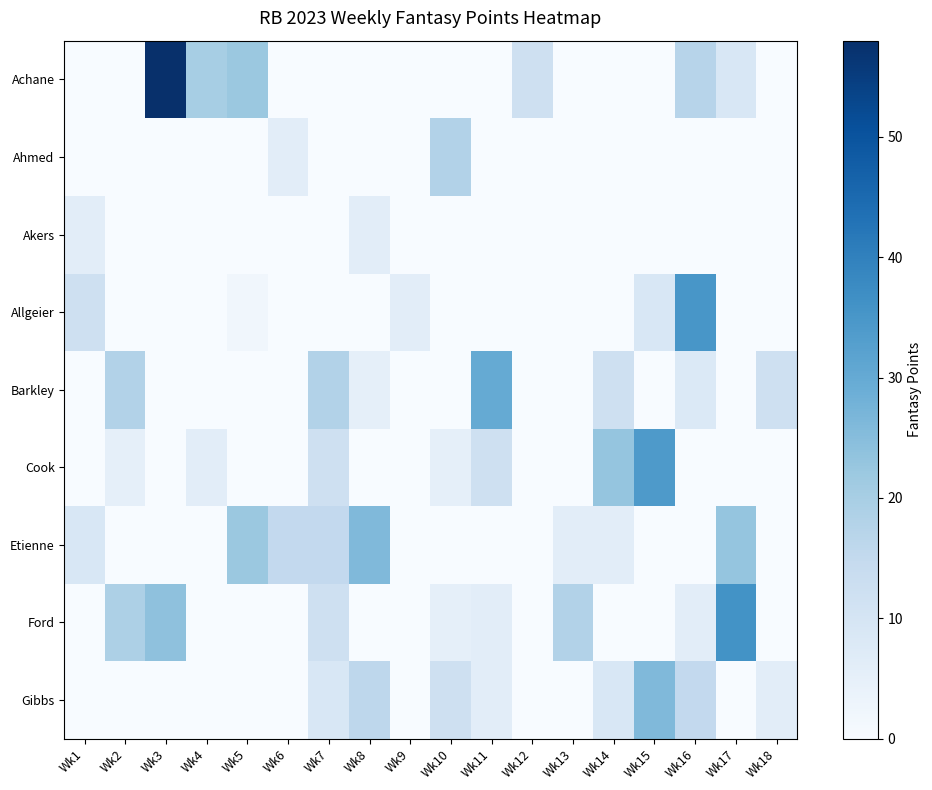

Reading right to left, extract all data points from this chart.

Achane: Wk18=0	Wk17=9	Wk16=17	Wk15=0	Wk14=0	Wk13=0	Wk12=12	Wk11=0	Wk10=0	Wk9=0	Wk8=0	Wk7=0	Wk6=0	Wk5=22	Wk4=20	Wk3=58	Wk2=0	Wk1=0
Ahmed: Wk18=0	Wk17=0	Wk16=0	Wk15=0	Wk14=0	Wk13=0	Wk12=0	Wk11=0	Wk10=18	Wk9=0	Wk8=0	Wk7=0	Wk6=6	Wk5=0	Wk4=0	Wk3=0	Wk2=0	Wk1=0
Akers: Wk18=0	Wk17=0	Wk16=0	Wk15=0	Wk14=0	Wk13=0	Wk12=0	Wk11=0	Wk10=0	Wk9=0	Wk8=6	Wk7=0	Wk6=0	Wk5=0	Wk4=0	Wk3=0	Wk2=0	Wk1=6
Allgeier: Wk18=0	Wk17=0	Wk16=35	Wk15=9	Wk14=0	Wk13=0	Wk12=0	Wk11=0	Wk10=0	Wk9=6	Wk8=0	Wk7=0	Wk6=0	Wk5=2	Wk4=0	Wk3=0	Wk2=0	Wk1=12
Barkley: Wk18=12	Wk17=0	Wk16=8	Wk15=0	Wk14=12	Wk13=0	Wk12=0	Wk11=30	Wk10=0	Wk9=0	Wk8=5	Wk7=18	Wk6=0	Wk5=0	Wk4=0	Wk3=0	Wk2=18	Wk1=0
Cook: Wk18=0	Wk17=0	Wk16=0	Wk15=34	Wk14=23	Wk13=0	Wk12=0	Wk11=12	Wk10=5	Wk9=0	Wk8=0	Wk7=12	Wk6=0	Wk5=0	Wk4=6	Wk3=0	Wk2=5	Wk1=0
Etienne: Wk18=0	Wk17=23	Wk16=0	Wk15=0	Wk14=6	Wk13=6	Wk12=0	Wk11=0	Wk10=0	Wk9=0	Wk8=26	Wk7=15	Wk6=15	Wk5=22	Wk4=0	Wk3=0	Wk2=0	Wk1=9
Ford: Wk18=0	Wk17=36	Wk16=6	Wk15=0	Wk14=0	Wk13=18	Wk12=0	Wk11=6	Wk10=5	Wk9=0	Wk8=0	Wk7=12	Wk6=0	Wk5=0	Wk4=0	Wk3=24	Wk2=19	Wk1=0
Gibbs: Wk18=6	Wk17=0	Wk16=15	Wk15=26	Wk14=9	Wk13=0	Wk12=0	Wk11=6	Wk10=12	Wk9=0	Wk8=16	Wk7=9	Wk6=0	Wk5=0	Wk4=0	Wk3=0	Wk2=0	Wk1=0